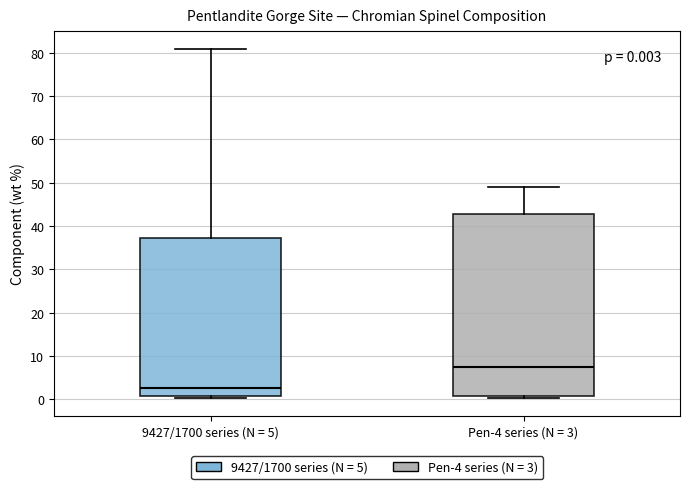

Which box's median line is the lowest?

9427/1700 series (N = 5)